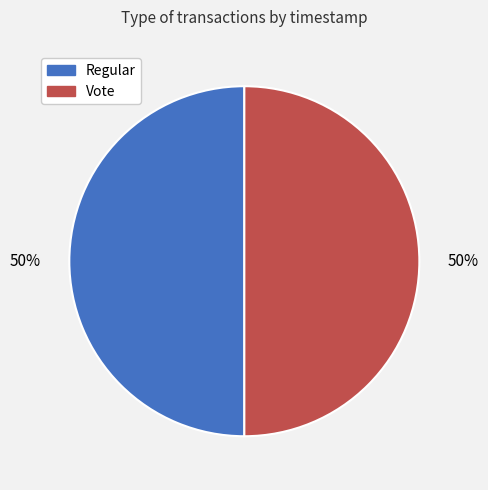

What is the ratio of the value at Regular to the value at Vote?

1.0